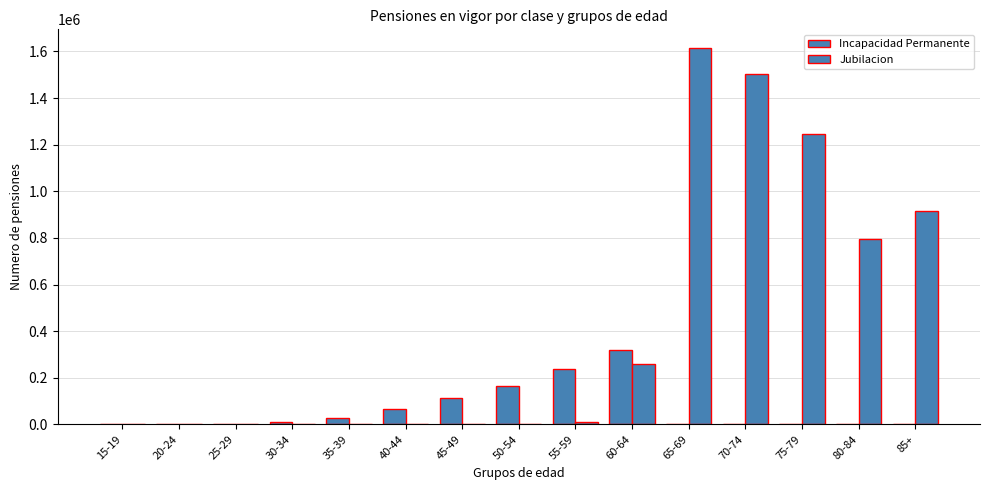

List the labels in order of Jubilacion value, smallest first.

15-19, 20-24, 25-29, 30-34, 35-39, 40-44, 45-49, 50-54, 55-59, 60-64, 80-84, 85+, 75-79, 70-74, 65-69